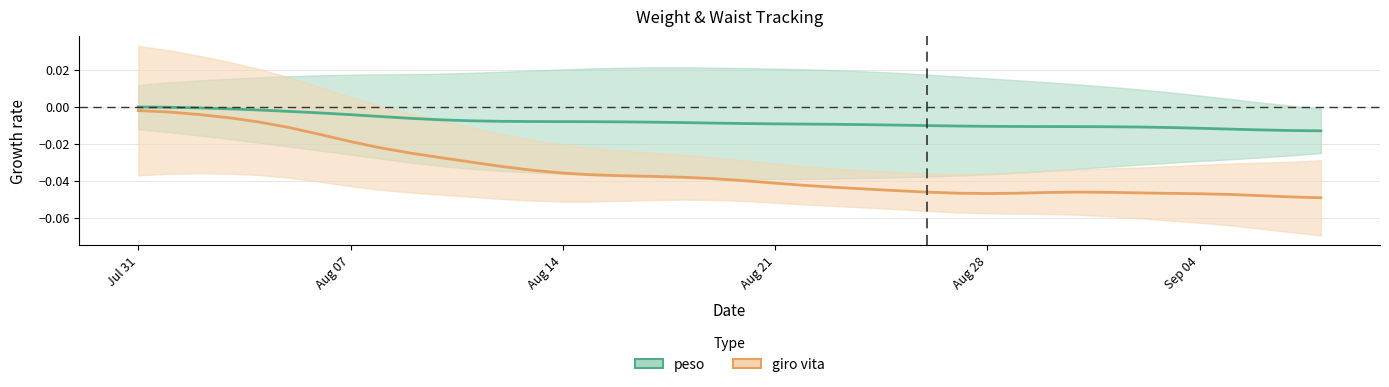

What are all the series names shown in the legend?

peso, giro vita